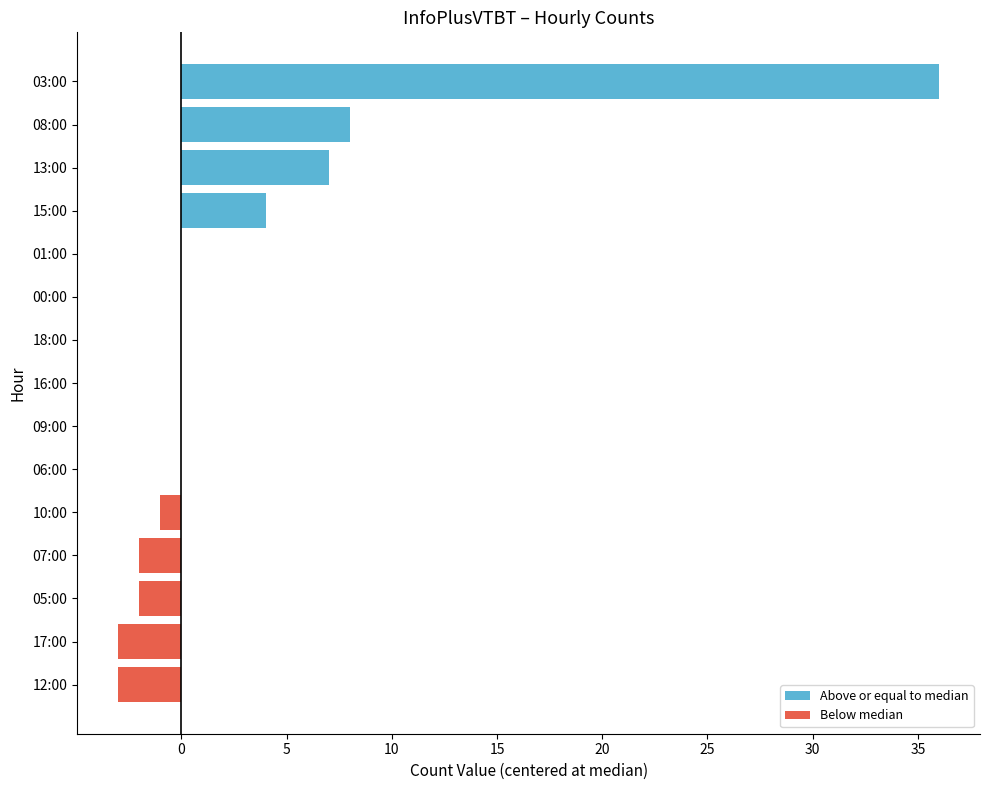

What is the sum of all values?

44